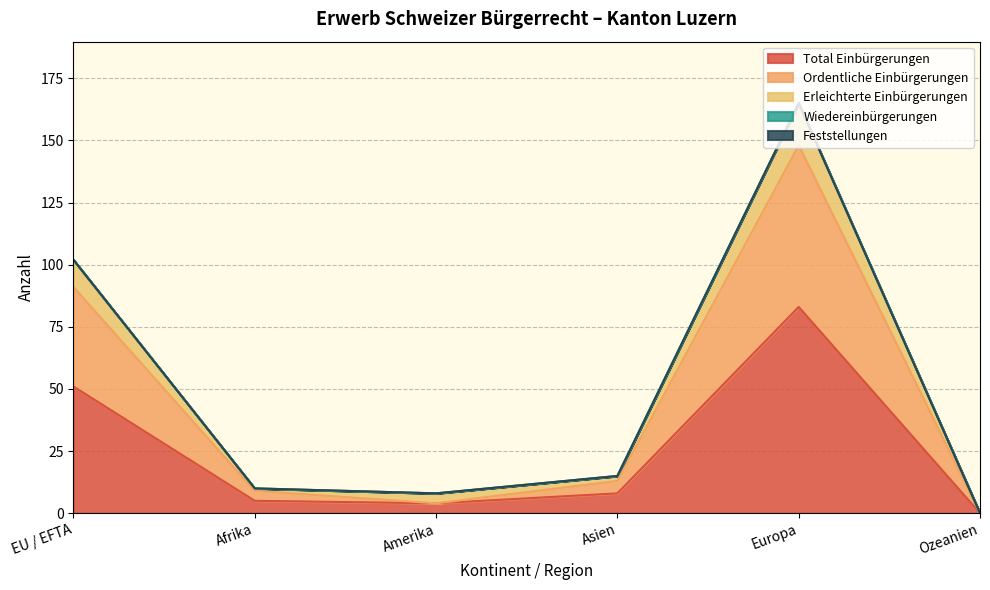

Reading right to left, transcribe all the data shown in this chart.

Total Einbürgerungen: Ozeanien=0	Europa=83	Asien=8	Amerika=4	Afrika=5	EU / EFTA=51
Ordentliche Einbürgerungen: Ozeanien=0	Europa=148	Asien=13	Amerika=4	Afrika=9	EU / EFTA=91
Erleichterte Einbürgerungen: Ozeanien=0	Europa=165	Asien=15	Amerika=8	Afrika=10	EU / EFTA=102